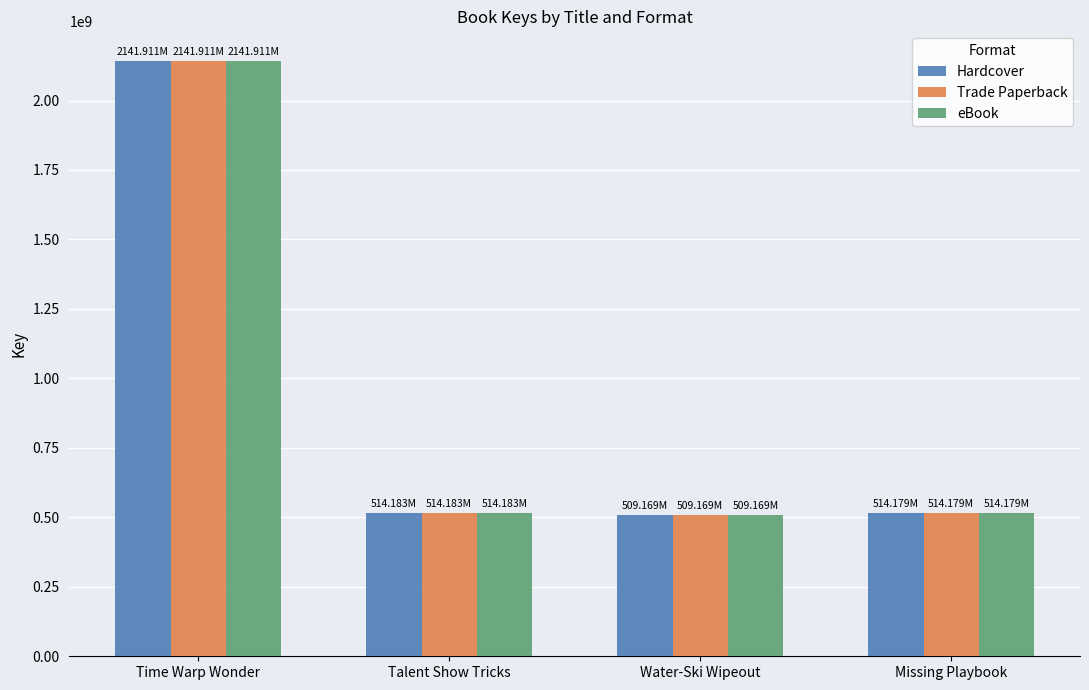

What is the total value across all series at Time Warp Wonder?

6425731998